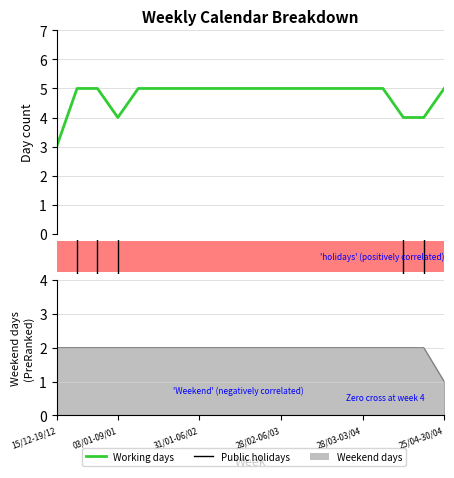

What is the label of the 4th bar from the left?

03/01-09/01